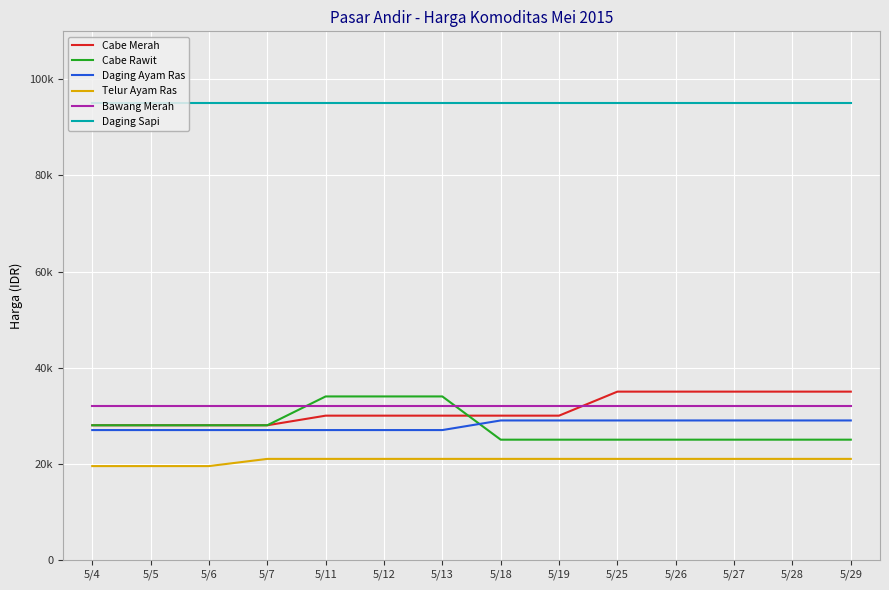

What are all the series names shown in the legend?

Cabe Merah, Cabe Rawit, Daging Ayam Ras, Telur Ayam Ras, Bawang Merah, Daging Sapi